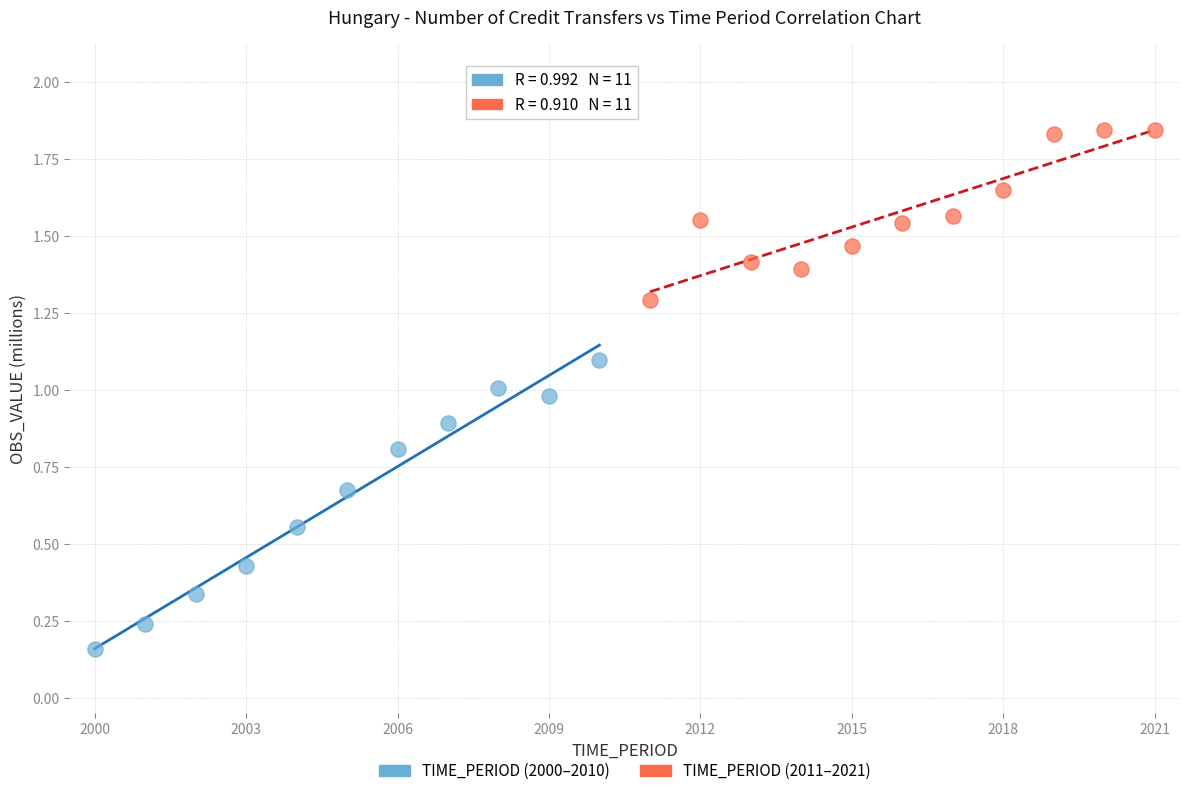

Which series reaches the maximum Y coordinate?

TIME_PERIOD (2011–2021)